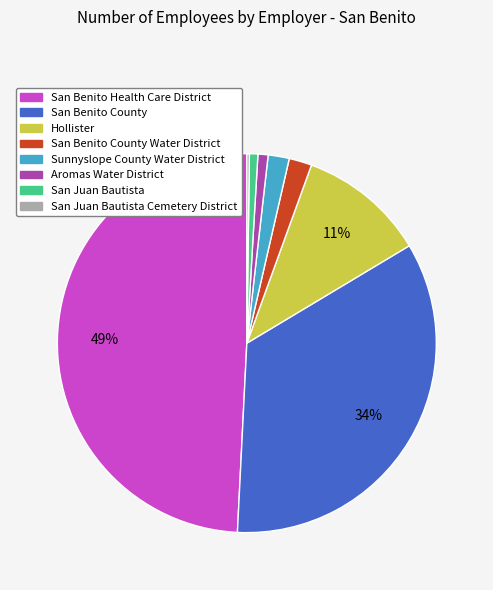

To the nearest percent, what is the difference between the largest and smallest slice percentages?

49%